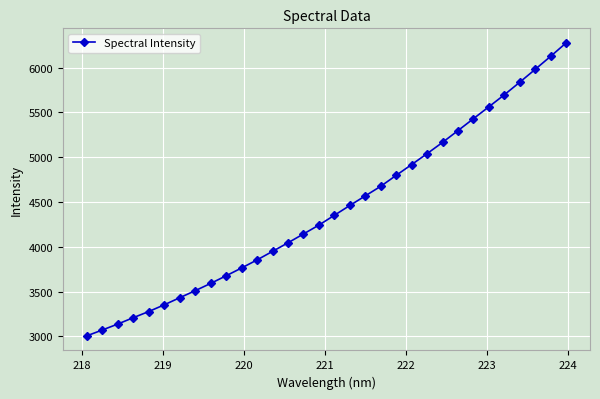

What is the maximum value shown in the chart?

6274.8